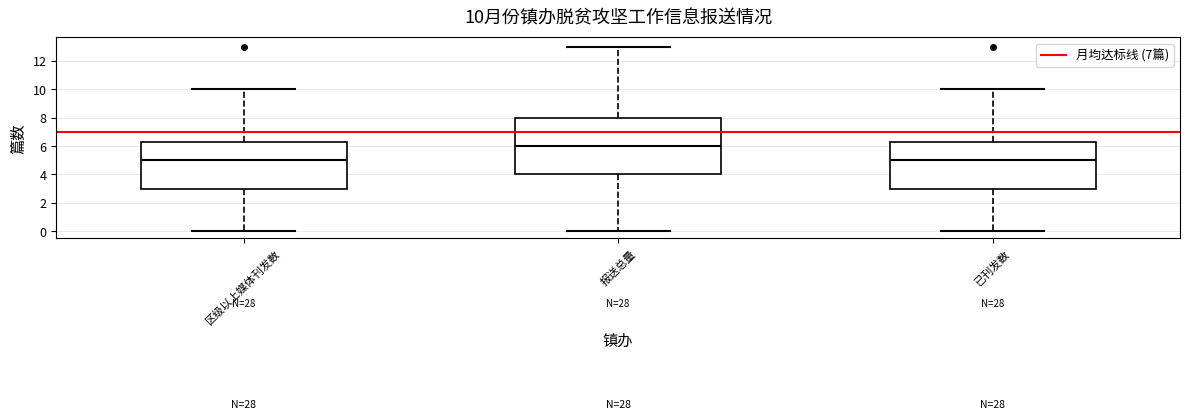

Which box is the tallest, from its lower edge to its upper edge?

报送总量